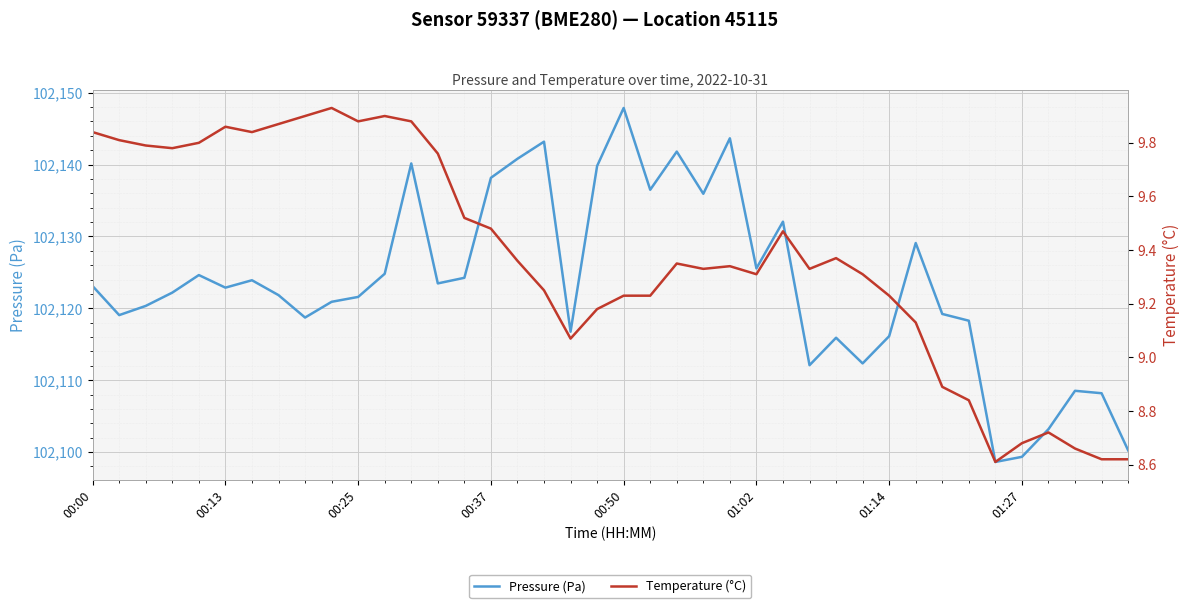

What is the minimum value for Temperature (°C)?

8.6